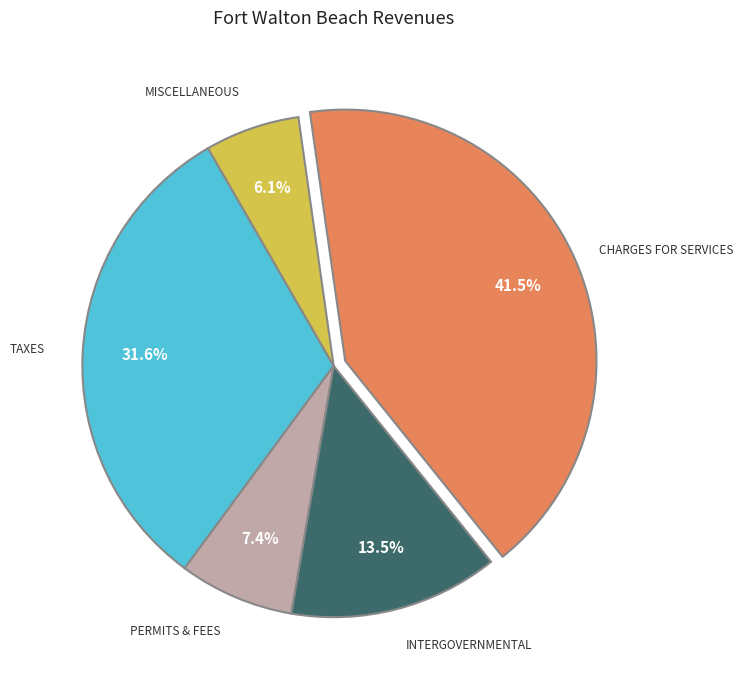

Is there a majority slice in this chart?

No